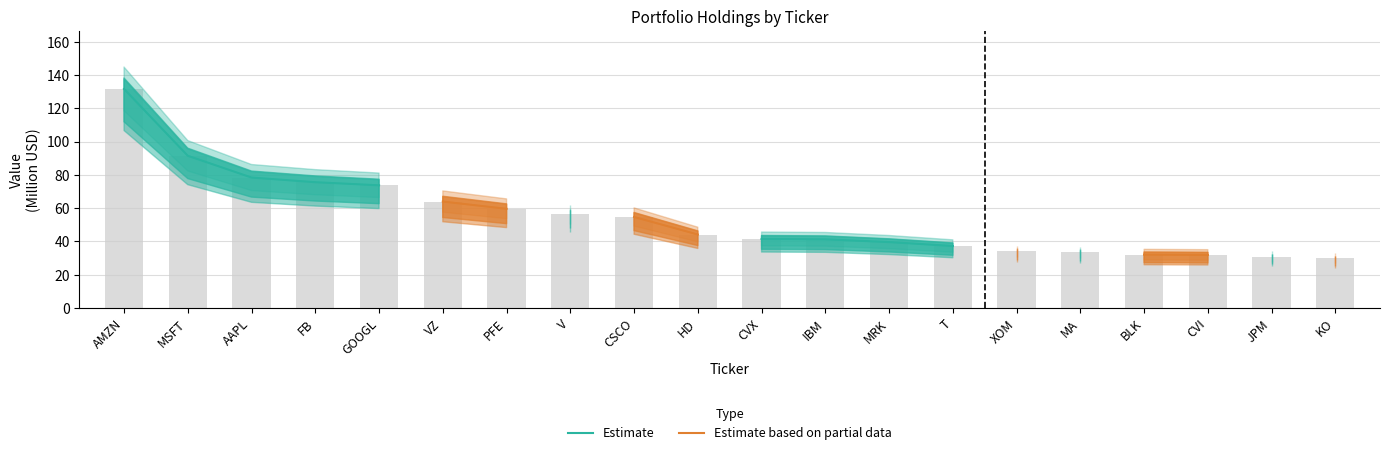

What is the label of the 15th bar from the left?

XOM